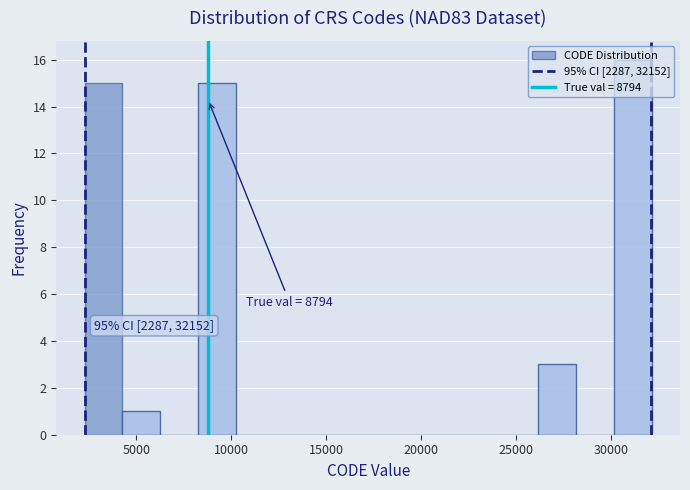

Around what value on the x-axis is the tallest bar? Give the approximate position of its centre, as read against the axis.

31000